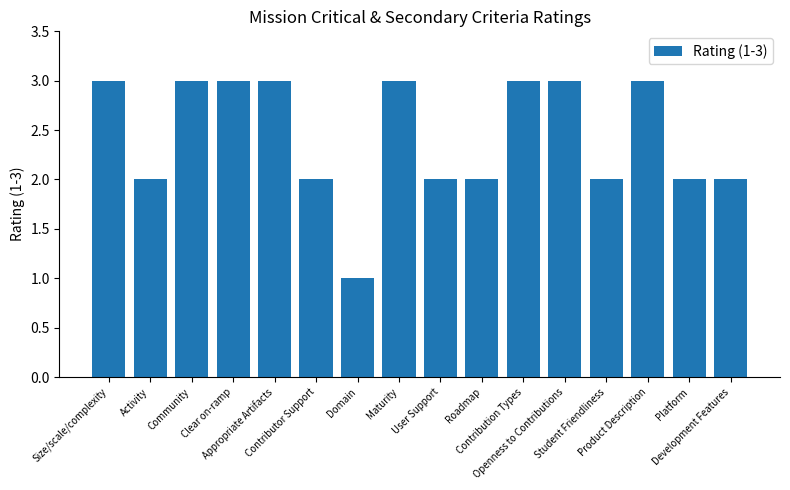

The value at Platform is 1. True or false?

False